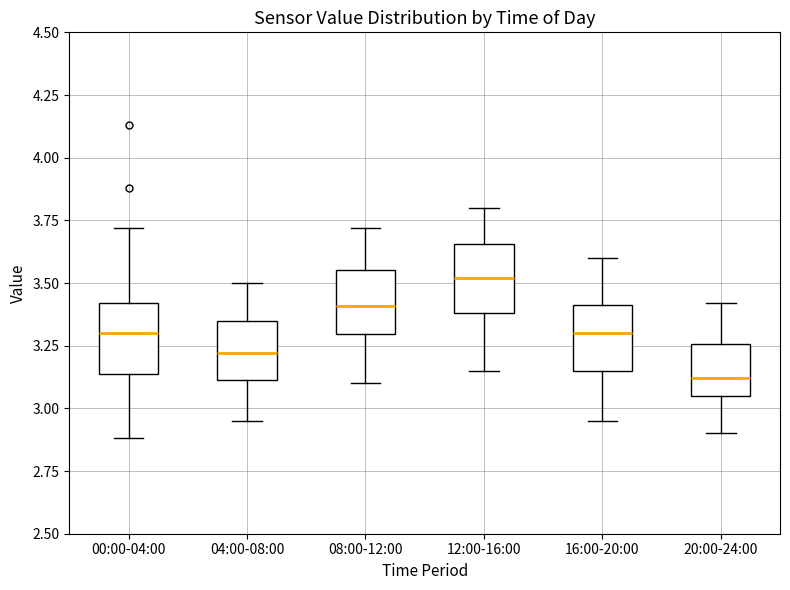

Reading left to right, transcribe this box plot: for each box, give where its median line is, the range the box spans, and where its two whiskers end, as read against the y-axis. The values are not printed on the chart, so give them approximately, as read against the axis.

00:00-04:00: median 3.30, box 3.15 to 3.40, whiskers 2.90 to 3.70
04:00-08:00: median 3.20, box 3.10 to 3.35, whiskers 2.95 to 3.50
08:00-12:00: median 3.40, box 3.30 to 3.55, whiskers 3.10 to 3.70
12:00-16:00: median 3.50, box 3.40 to 3.65, whiskers 3.15 to 3.80
16:00-20:00: median 3.30, box 3.15 to 3.40, whiskers 2.95 to 3.60
20:00-24:00: median 3.10, box 3.05 to 3.25, whiskers 2.90 to 3.40